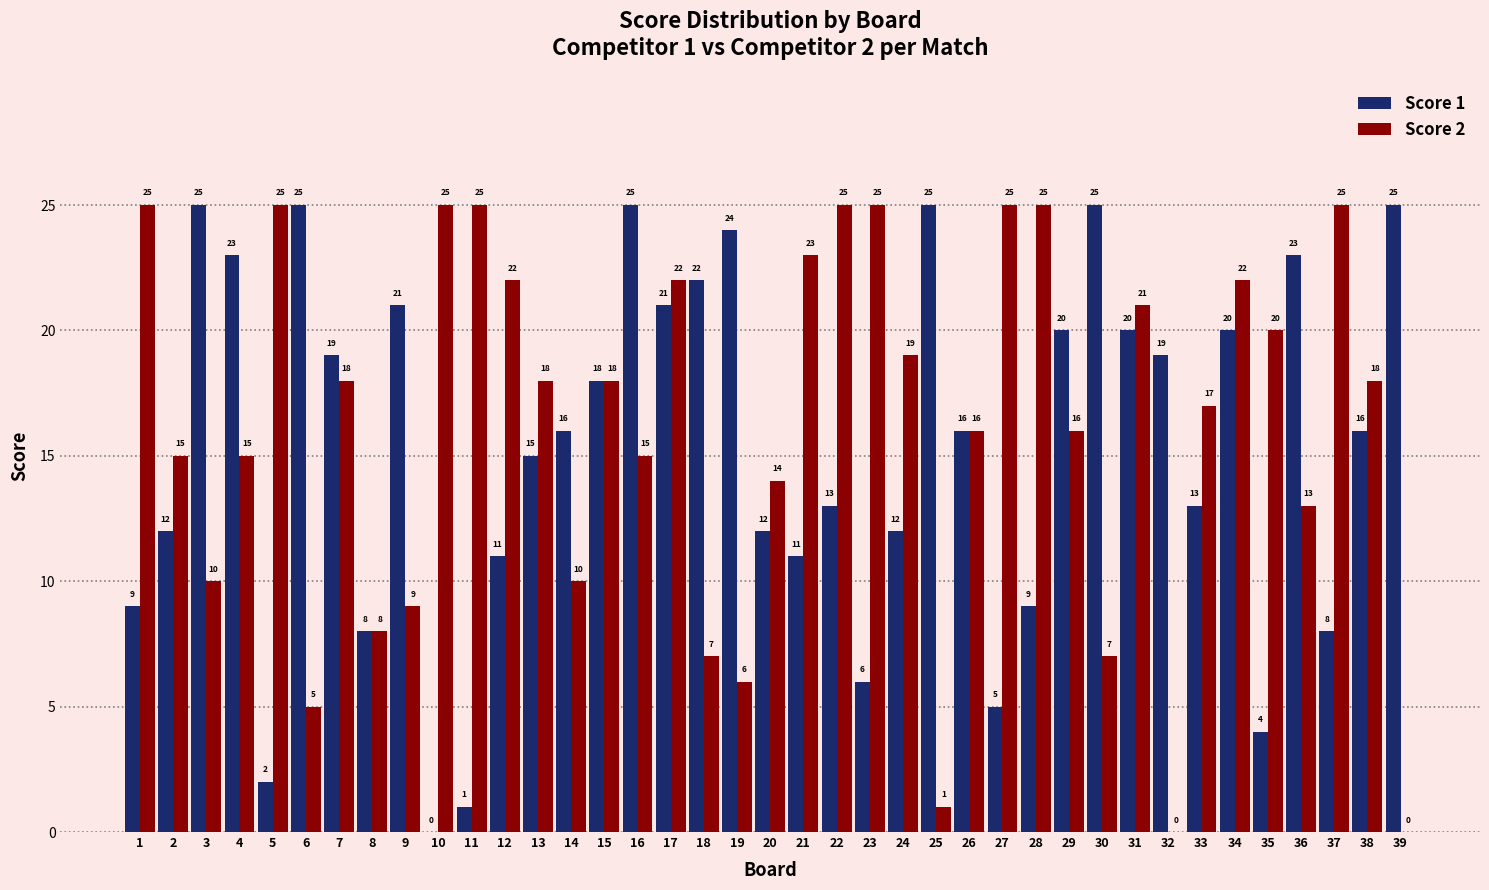

Which series changed the most between 16 and 17?

Score 2